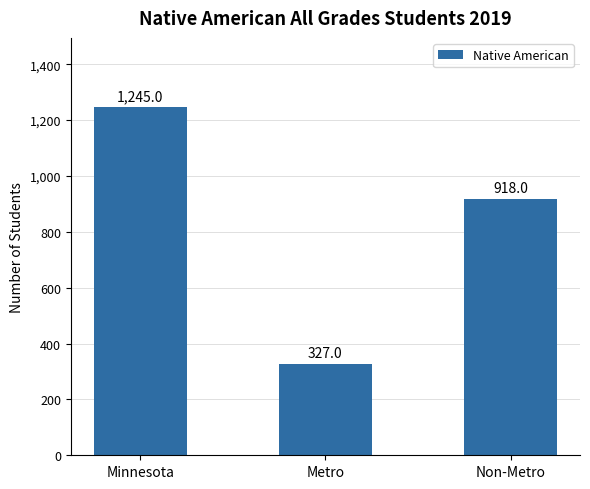

Is it true that the value at Metro is 327?

True